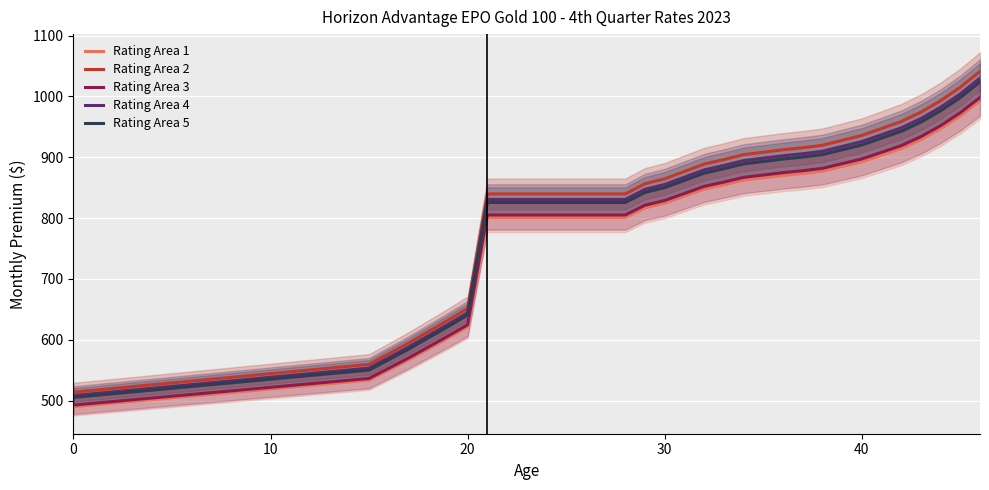

Reading left to right, extract all data points from this chart.

Rating Area 1: 490.2	533.8	550.5	567.1	585.0	603.0	621.6	801.0	801.0	801.0	801.0	801.0	801.0	801.0	801.0	817.0	824.7	836.2	847.8	854.8	862.5	866.4	870.2	873.4	877.3	885.0	892.6	903.5	914.4	929.2	947.1	968.2	993.2
Rating Area 2: 513.9	559.6	577.1	594.6	613.4	632.2	651.7	839.8	839.8	839.8	839.8	839.8	839.8	839.8	839.8	856.6	864.6	876.7	888.8	896.2	904.3	908.3	912.3	915.7	919.7	927.8	935.8	947.3	958.7	974.1	993.0	1015.1	1041.3
Rating Area 3: 492.7	536.5	553.3	570.0	588.1	606.1	624.8	805.1	805.1	805.1	805.1	805.1	805.1	805.1	805.1	821.2	829.0	840.5	852.1	859.2	867.0	870.8	874.7	877.9	881.8	889.5	897.2	908.2	919.1	934.0	952.0	973.2	998.4
Rating Area 4: 508.4	553.6	570.9	588.1	606.7	625.4	644.6	830.7	830.7	830.7	830.7	830.7	830.7	830.7	830.7	847.3	855.3	867.2	879.2	886.5	894.5	898.5	902.5	905.8	909.8	917.8	925.7	937.0	948.3	963.6	982.2	1004.1	1030.1
Rating Area 5: 505.4	550.3	567.5	584.6	603.1	621.6	640.8	825.8	825.8	825.8	825.8	825.8	825.8	825.8	825.8	842.3	850.2	862.1	874.0	881.2	889.2	893.1	897.1	900.4	904.4	912.3	920.2	931.5	942.7	957.9	976.4	998.2	1023.9